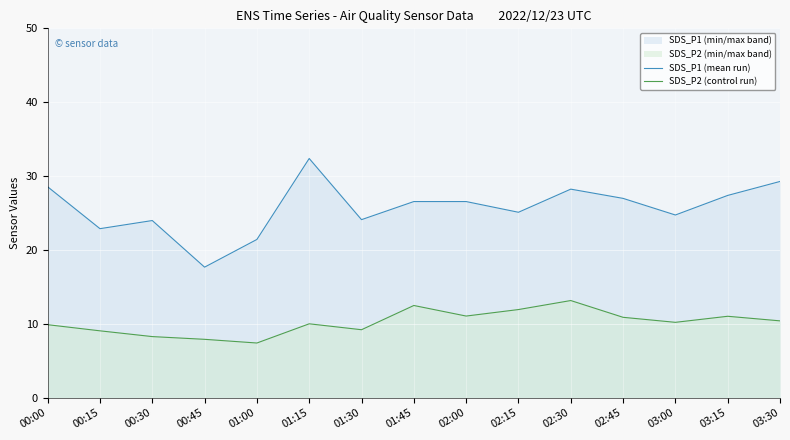

What is the approximate value of SDS_P2 (control run) at 00:30?

8.3